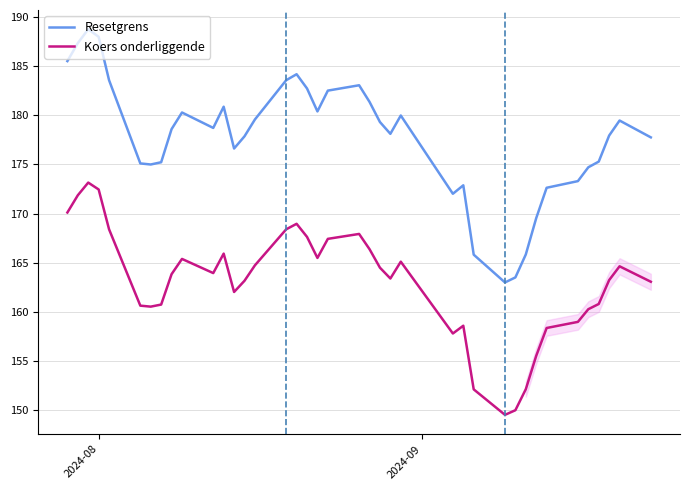

What is the minimum value for Koers onderliggende?

149.5